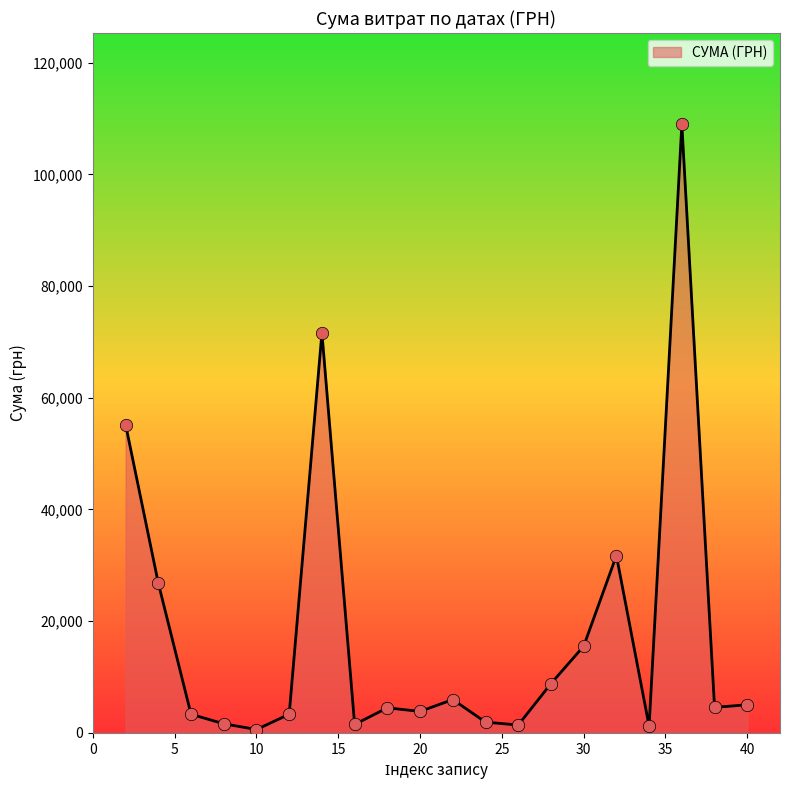

What is the maximum value for СУМА (ГРН)?

108947.9